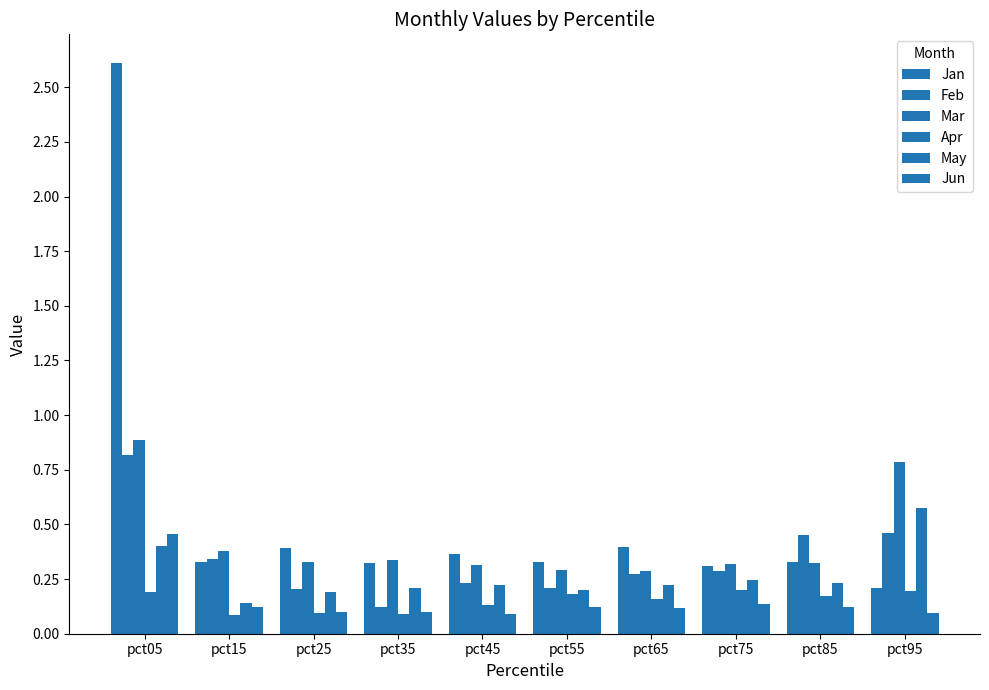

Which series has the largest total across all categories?

Jan